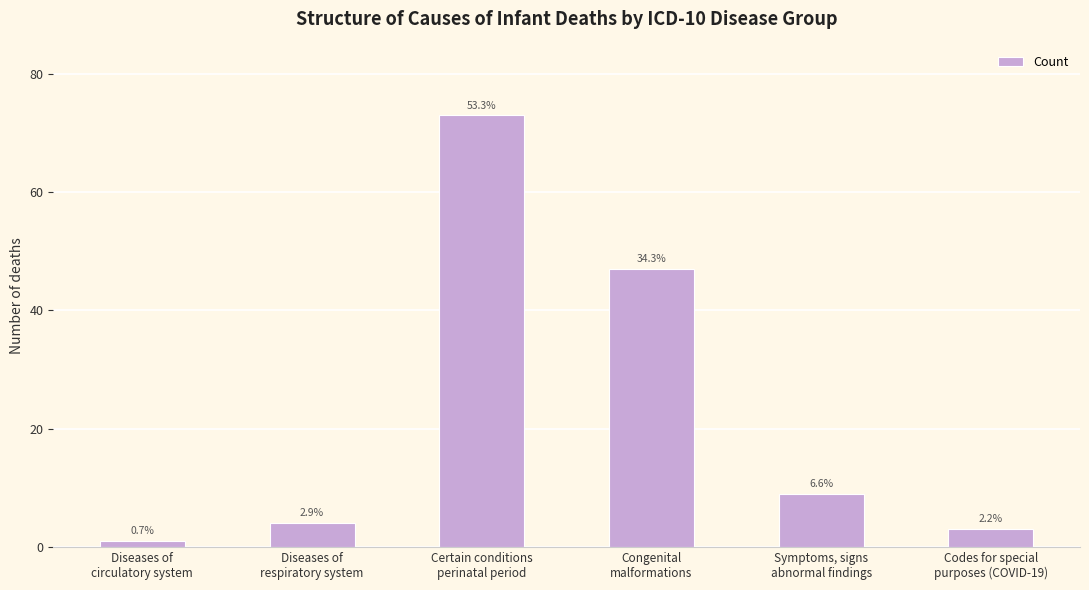

Rank the categories by value from highest to lowest.

Certain conditions
perinatal period, Congenital
malformations, Symptoms, signs
abnormal findings, Diseases of
respiratory system, Codes for special
purposes (COVID-19), Diseases of
circulatory system